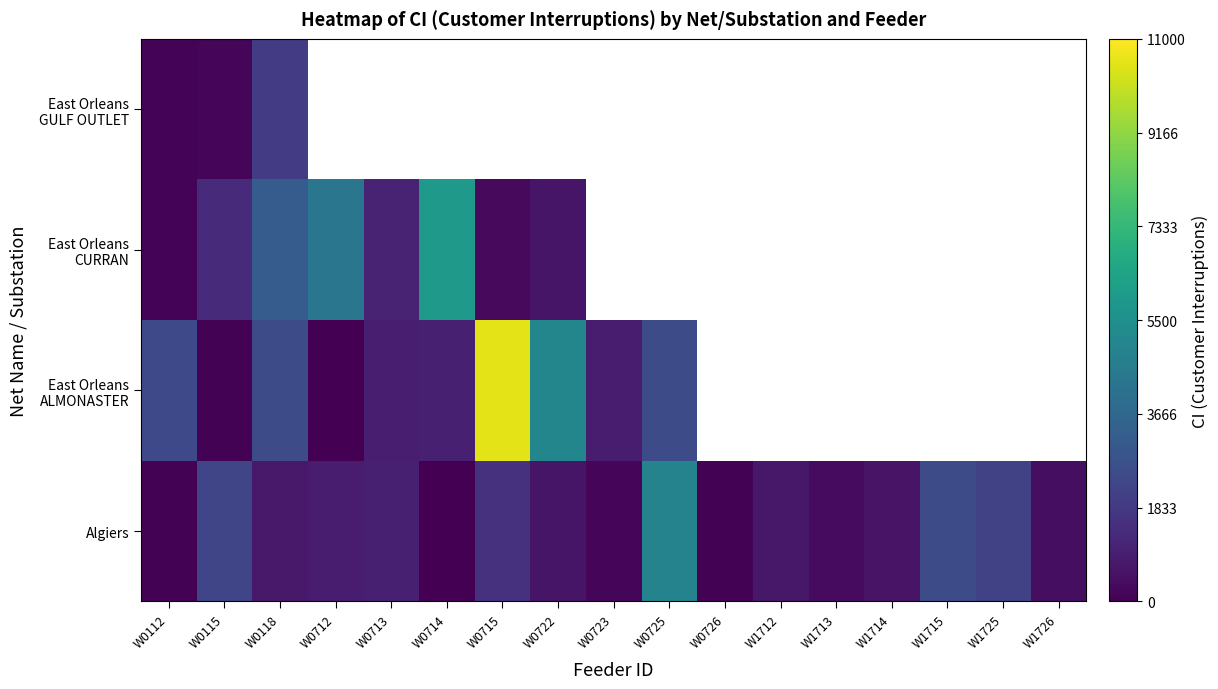

Is the value of East Orleans CURRAN at W0722 greater than the value of Algiers at W0712?

No